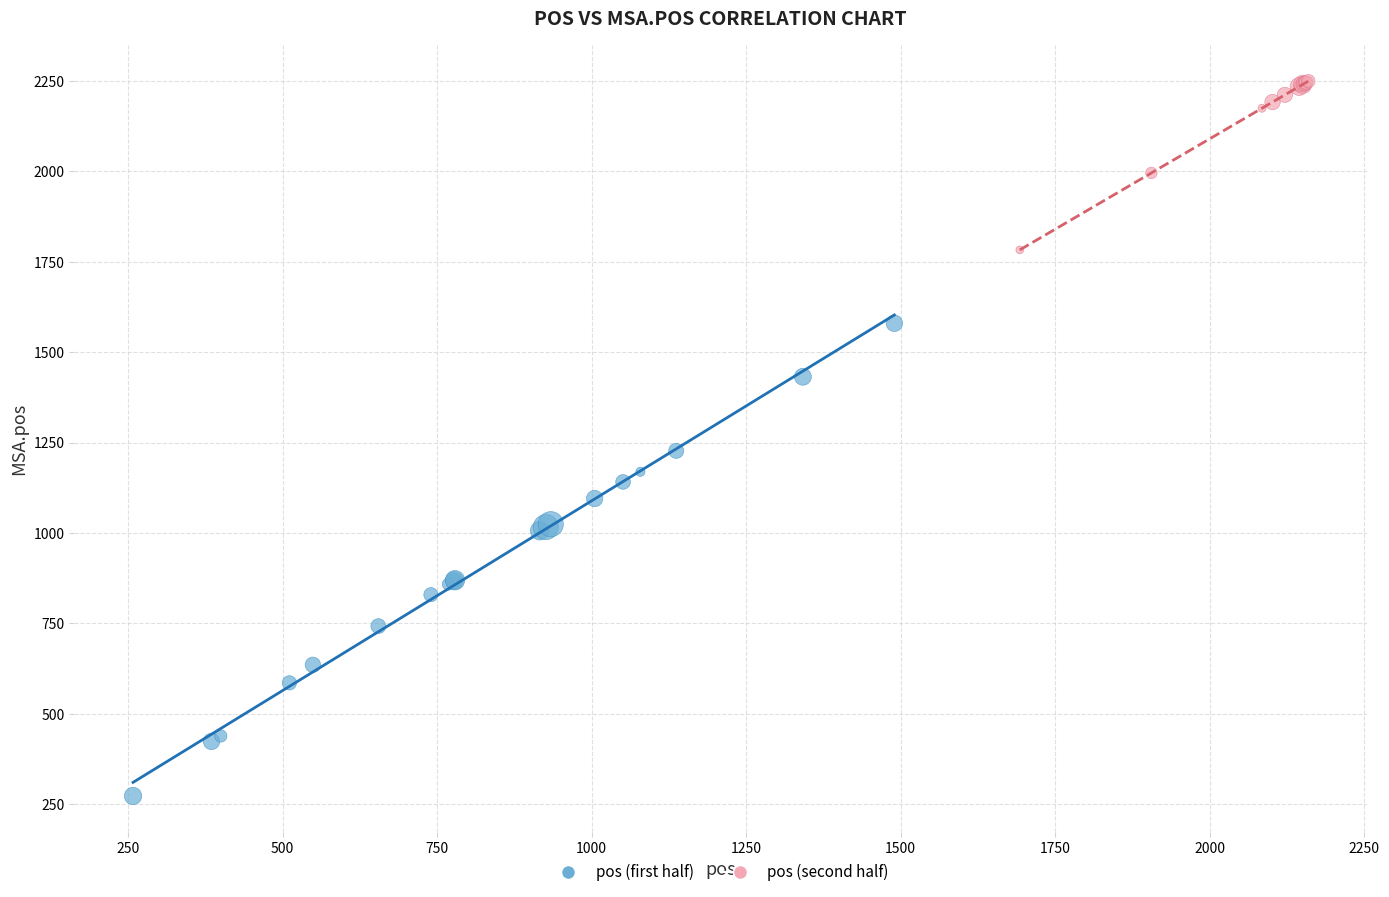

Which series contains the lowest Y value?

pos (first half)